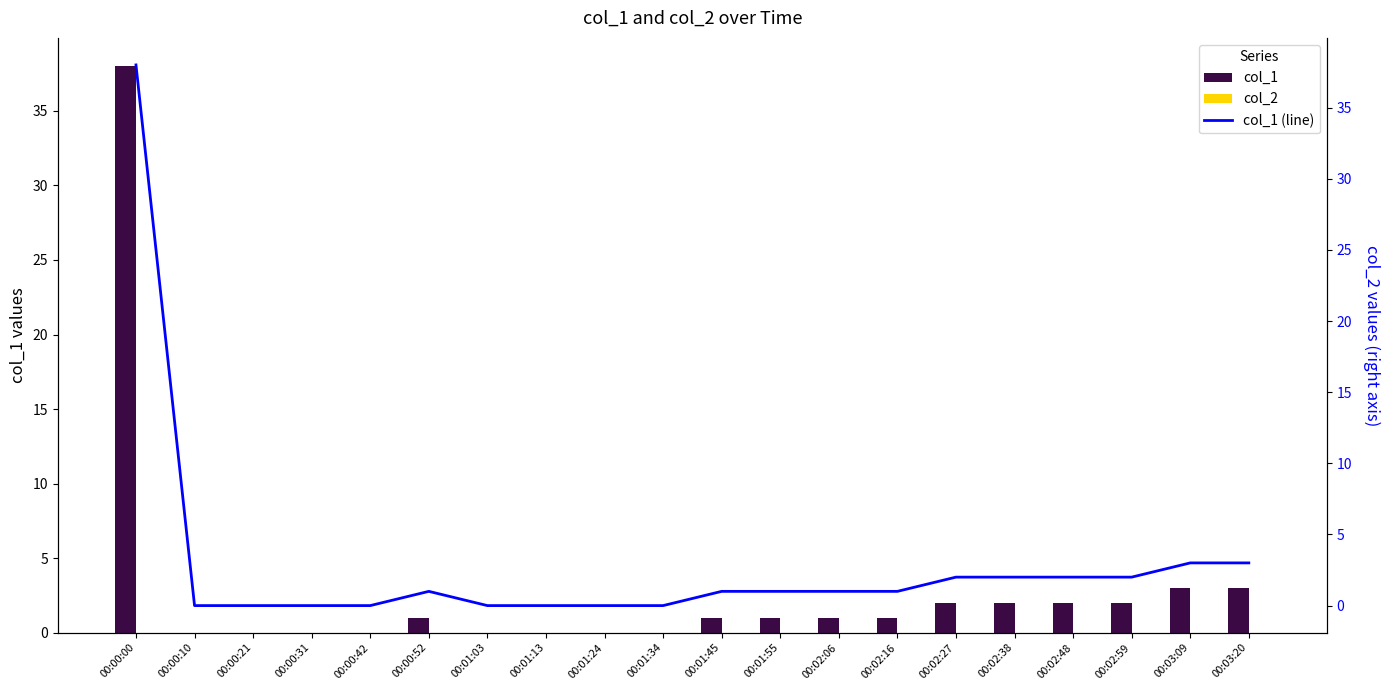

What is the difference between the maximum and minimum values in the col_1 (line) series?

38